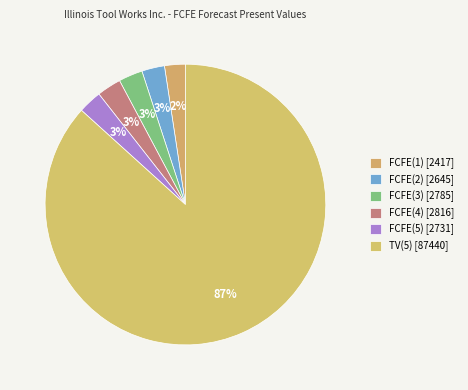

Count the number of slices in the pie.

6